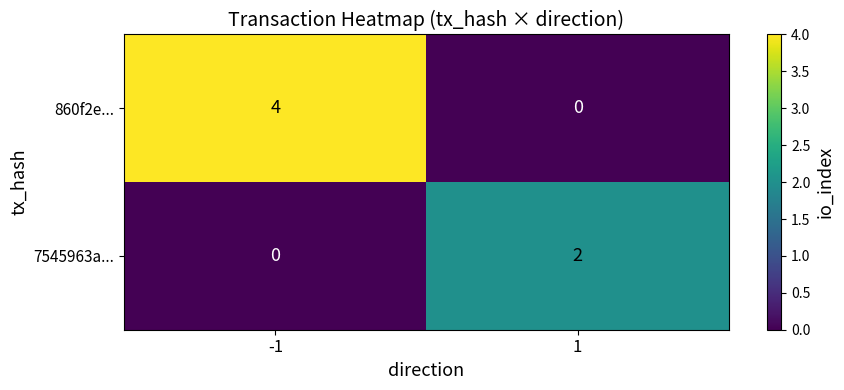

Reading left to right, transcribe all the data shown in this chart.

860f2e...: 4	0
7545963a...: 0	2